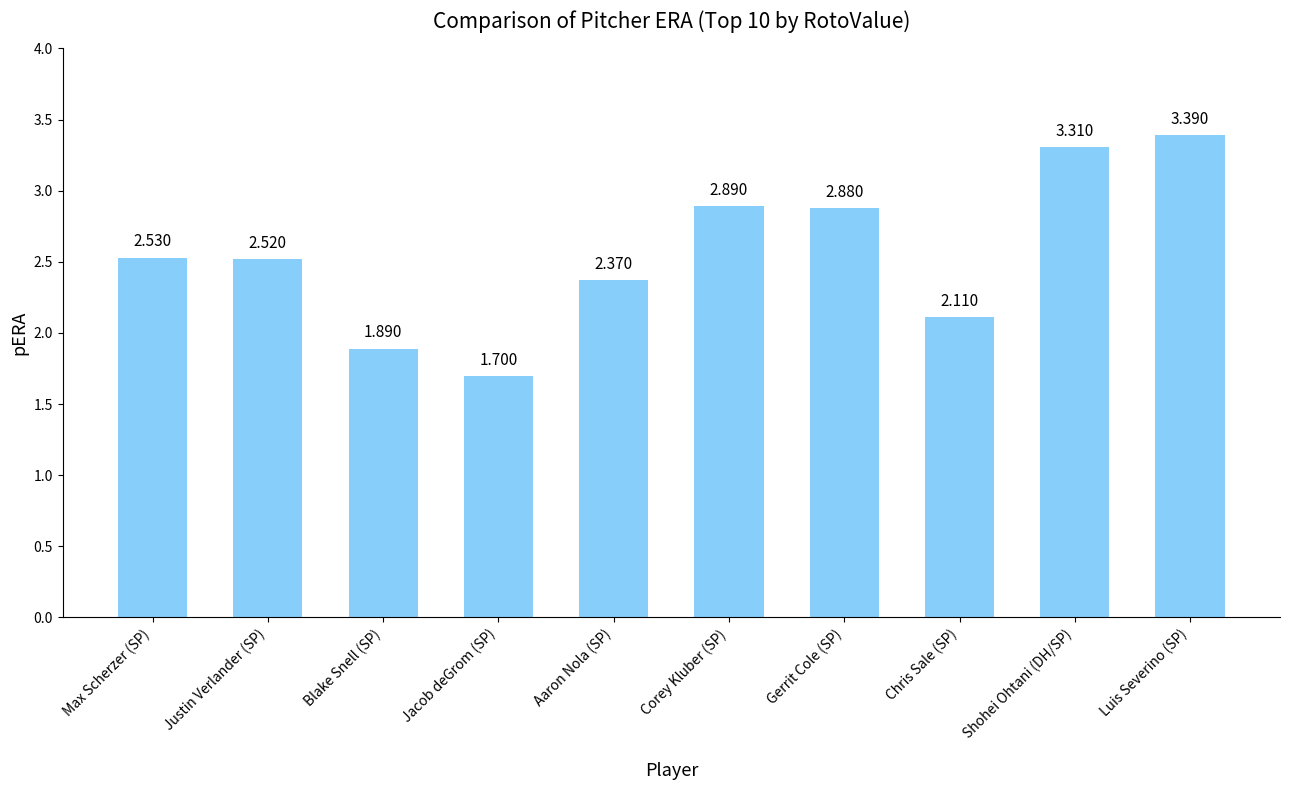

What is the label of the 6th bar from the right?

Aaron Nola (SP)